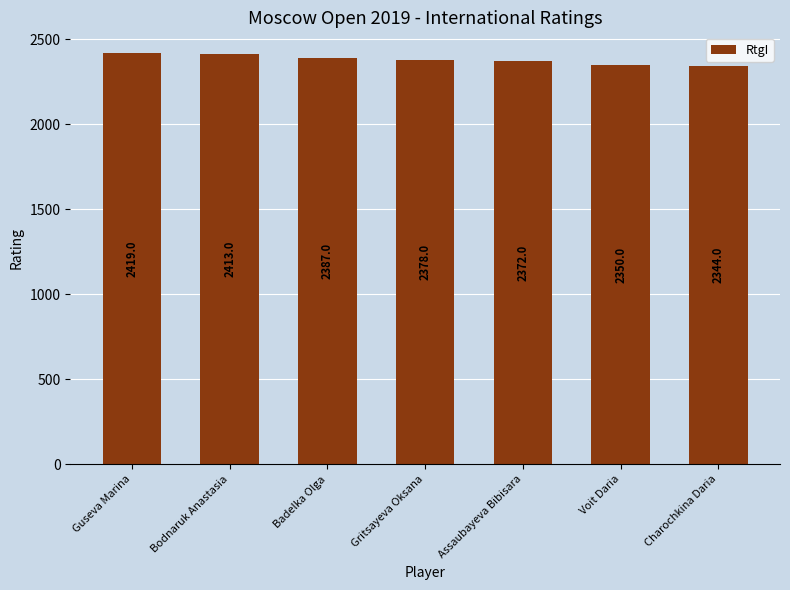

What is the smallest value displayed?

2344